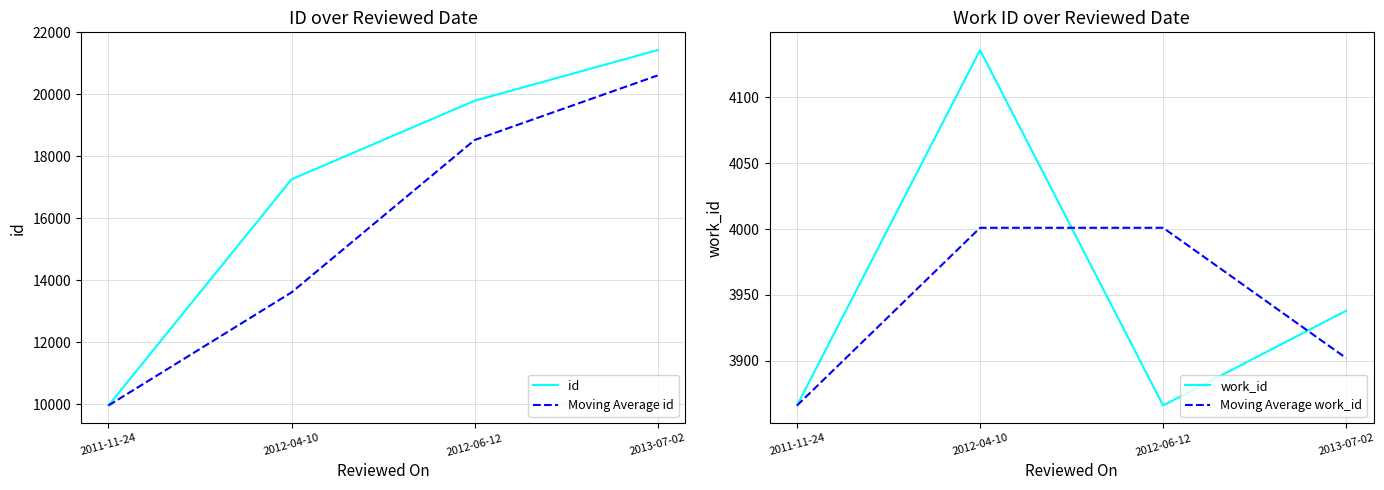

What is the maximum value for Moving Average work_id?

4001